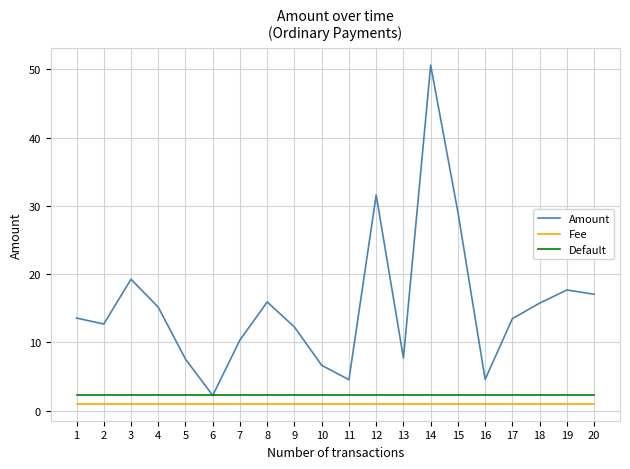

What is the maximum value for Default?

2.2